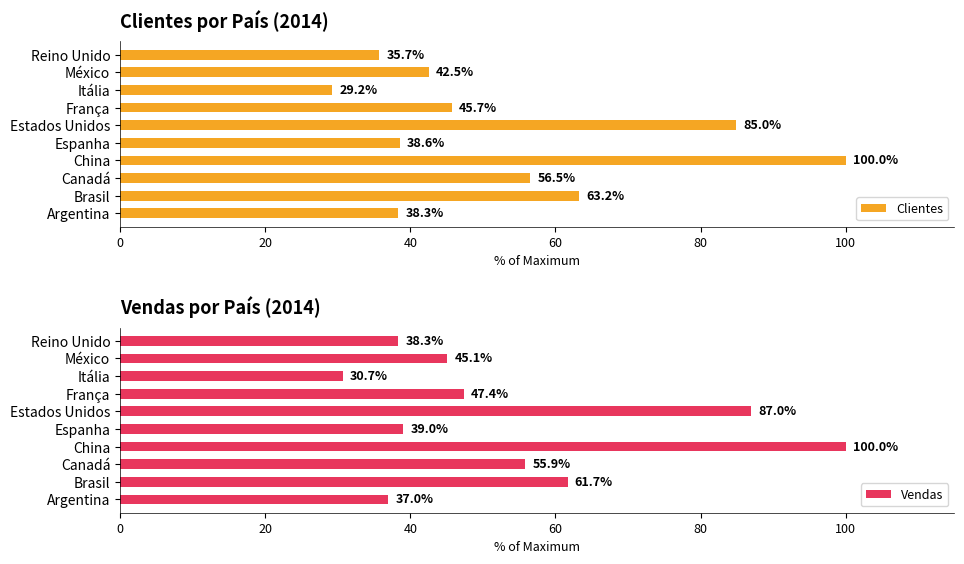

How many values in the Clientes series are below 45?

5